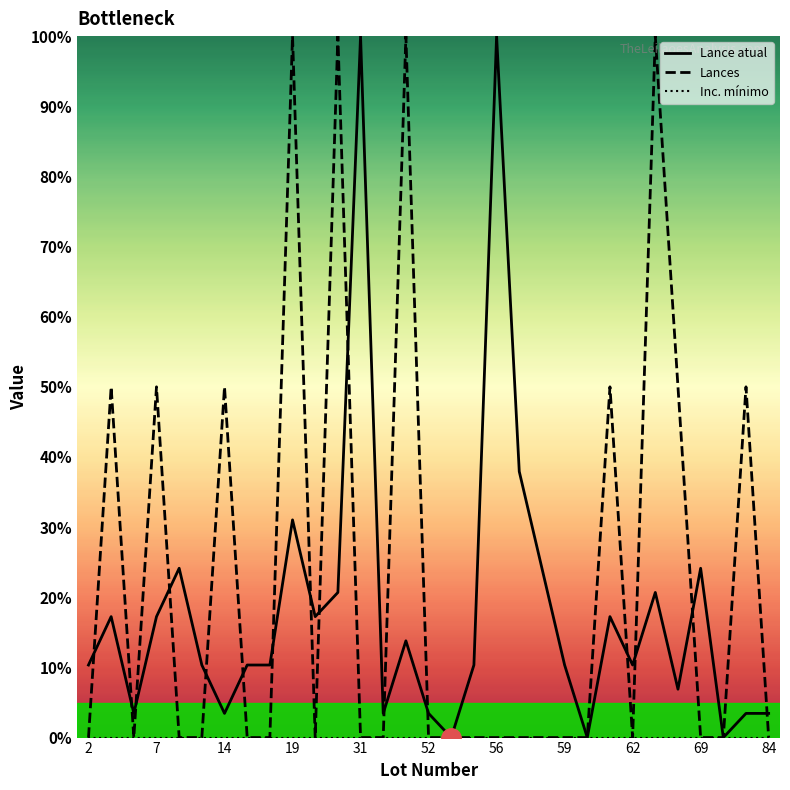

What is the highest value of the Lances series?

100.0